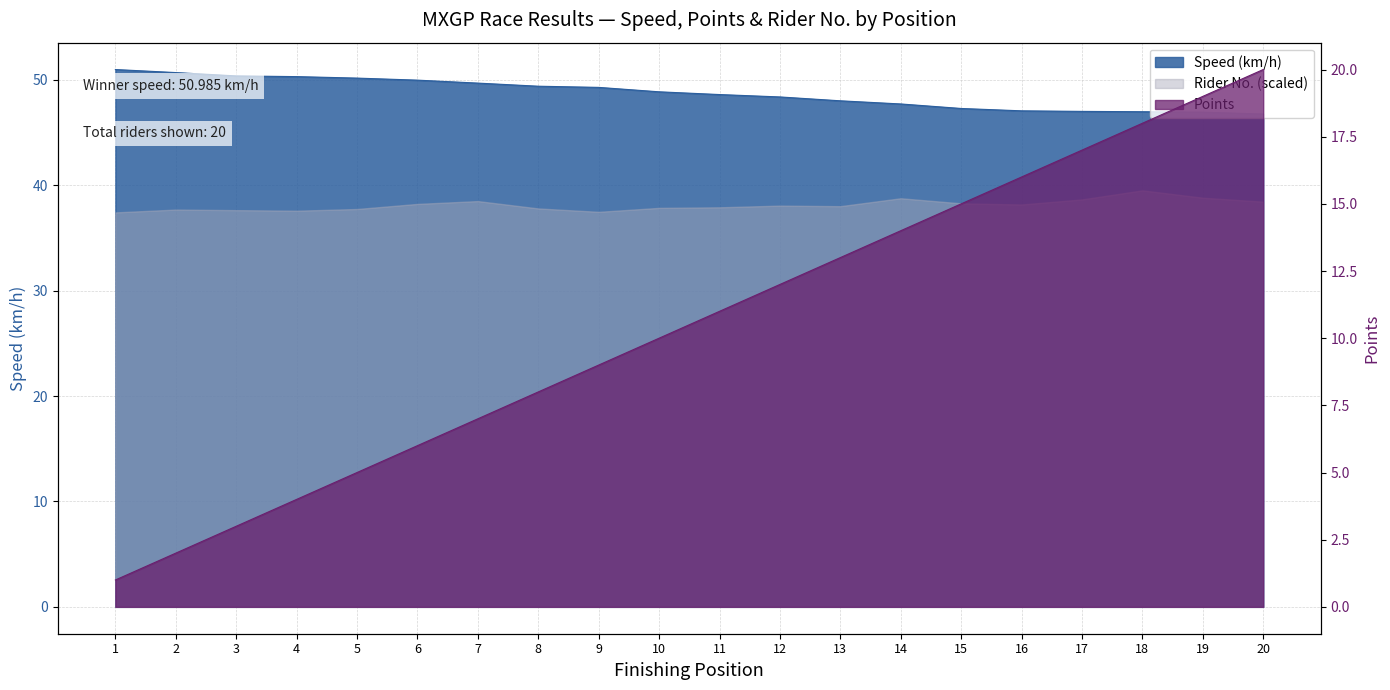

At which label does Speed reach its peak?

1